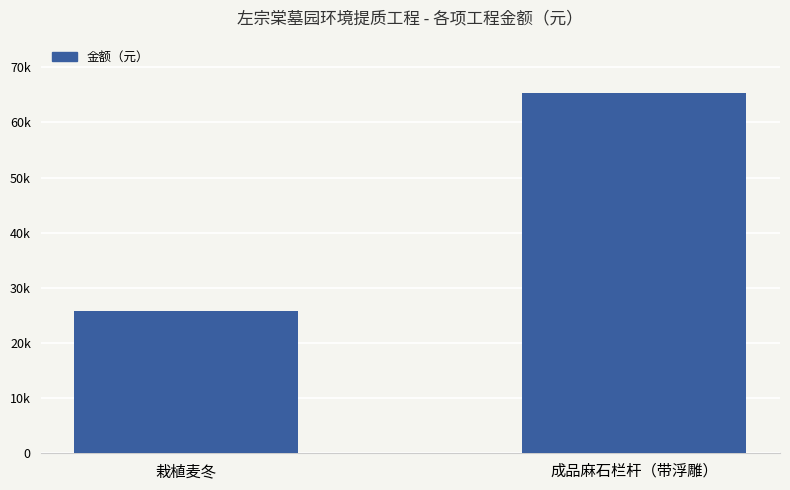

What position from the left is 成品麻石栏杆（带浮雕）?

2